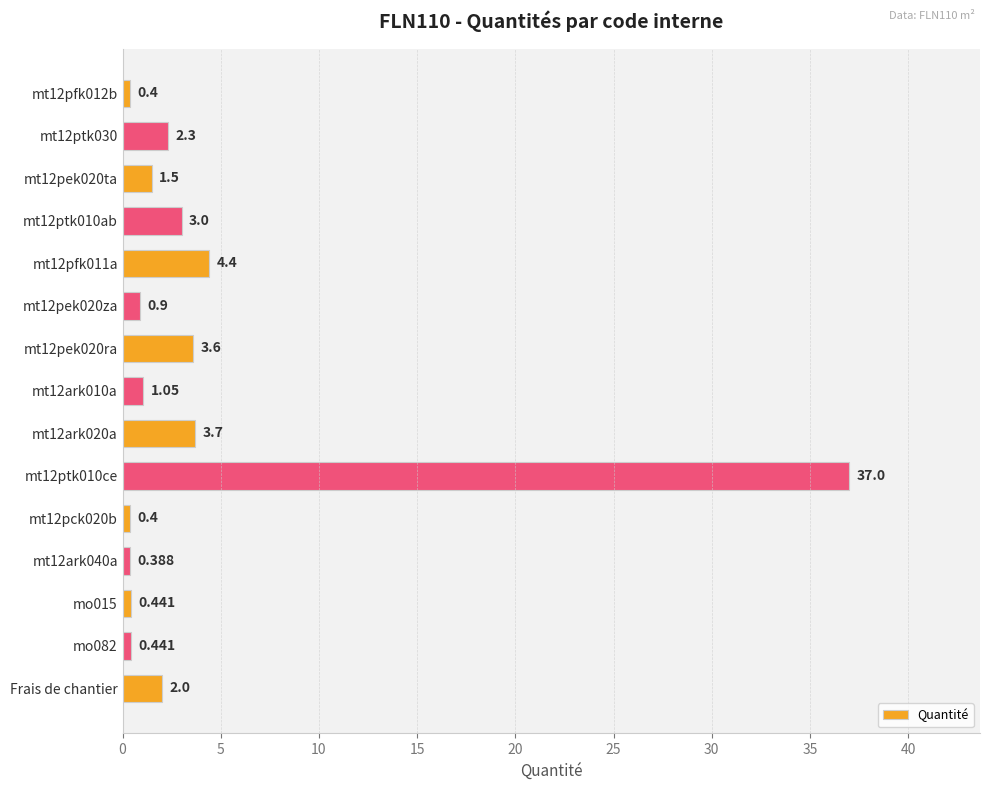

What is the label of the 1st bar from the bottom?

Frais de chantier